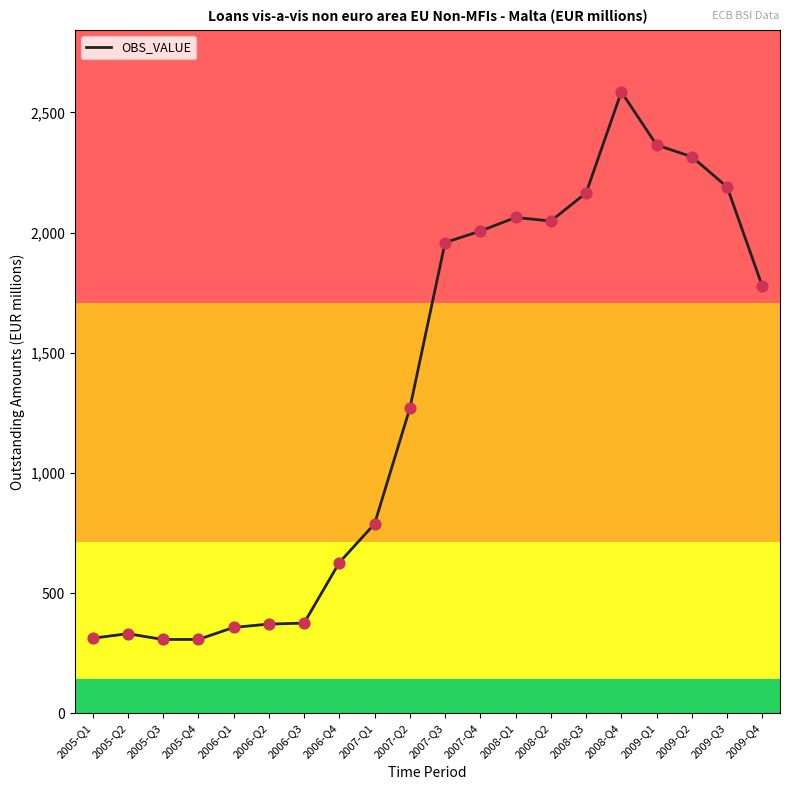

What is the change in value from 2007-Q3 to 2008-Q1?

+104.4